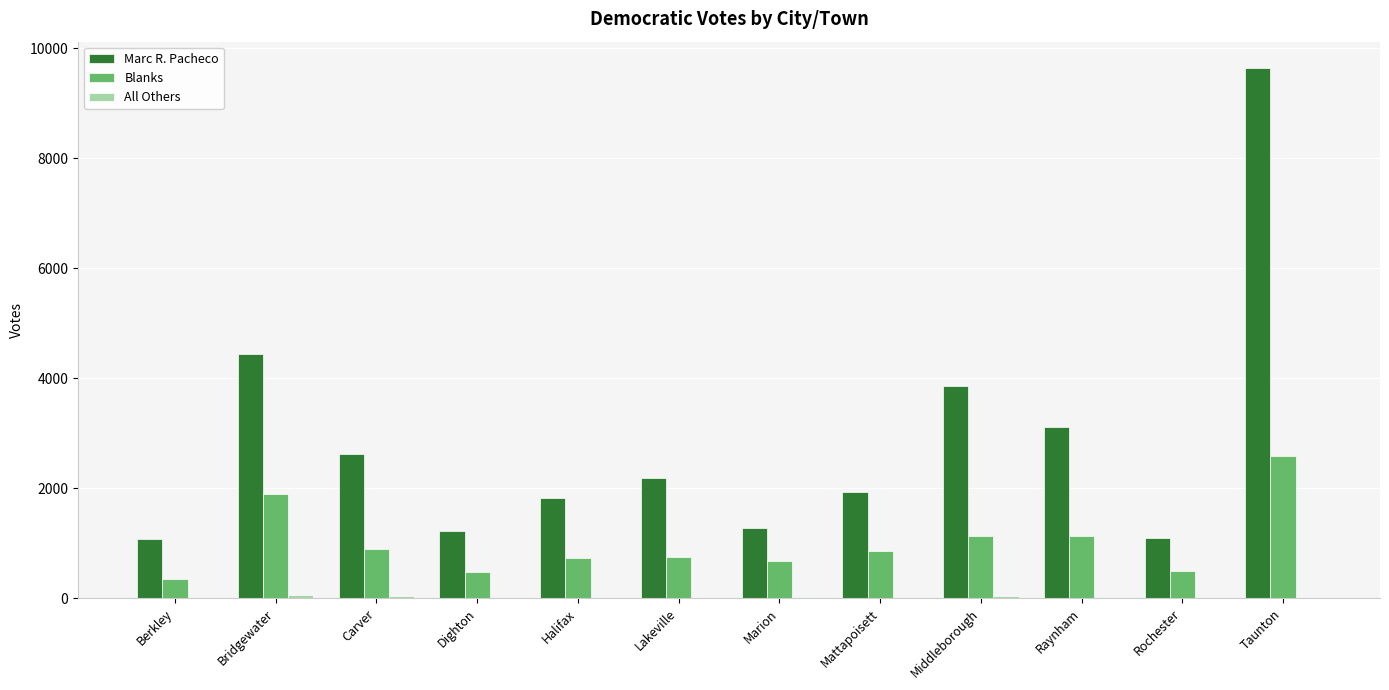

The Blanks series shows 674 at Marion. True or false?

True